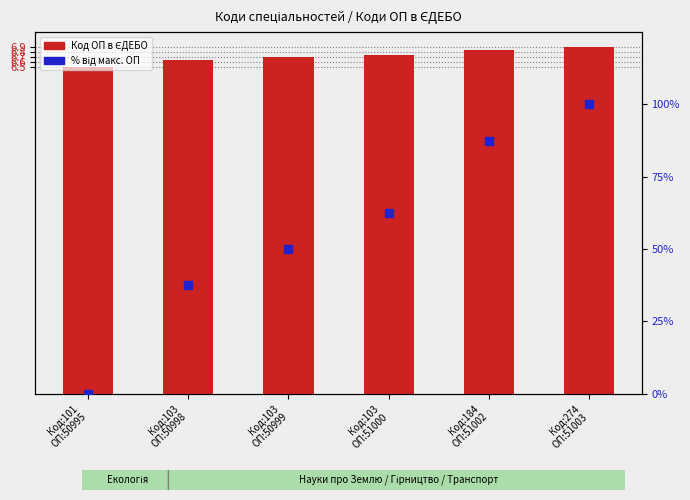

Which series contains the lowest Y value?

% від макс. ОП